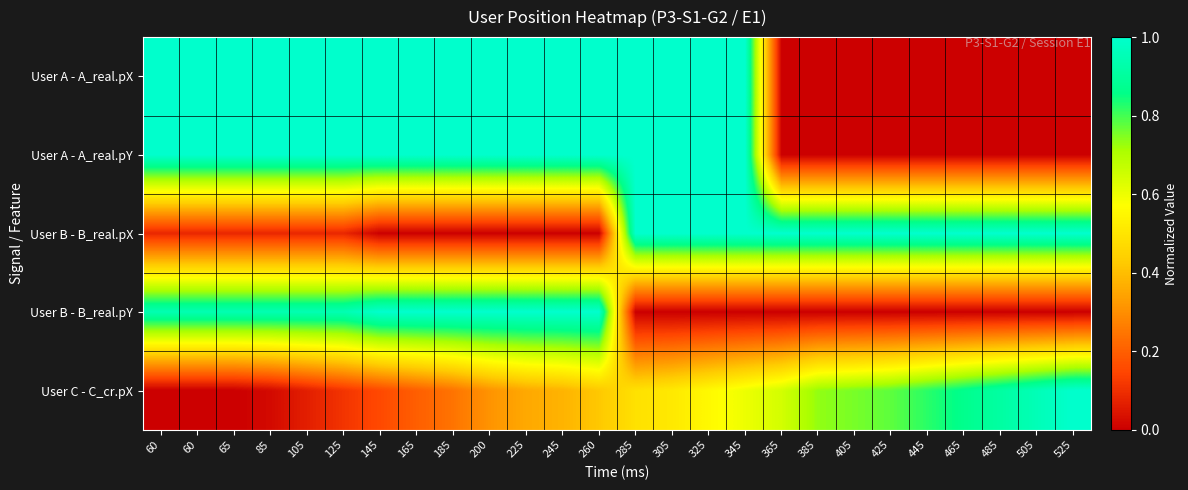

Reading right to left, list all the values displayed in this chart.

User A - A_real.pX: 525=0.0	505=0.0	485=0.0	465=0.0	445=0.0	425=0.0	405=0.0	385=0.0	365=0.0	345=1.0	325=1.0	305=1.0	285=1.0	260=1.0	245=1.0	225=1.0	200=1.0	185=1.0	165=1.0	145=1.0	125=1.0	105=1.0	85=1.0	65=1.0	60=1.0	60=1.0
User A - A_real.pY: 525=0.0	505=0.0	485=0.0	465=0.0	445=0.0	425=0.0	405=0.0	385=0.0	365=0.0	345=1.0	325=1.0	305=1.0	285=1.0	260=1.0	245=1.0	225=1.0	200=1.0	185=1.0	165=1.0	145=1.0	125=1.0	105=1.0	85=1.0	65=1.0	60=1.0	60=1.0
User B - B_real.pX: 525=1.0	505=1.0	485=1.0	465=1.0	445=1.0	425=1.0	405=1.0	385=1.0	365=1.0	345=1.0	325=1.0	305=1.0	285=1.0	260=0.0	245=0.0	225=0.0	200=0.0	185=0.0	165=0.0	145=0.0	125=0.1	105=0.1	85=0.1	65=0.1	60=0.1	60=0.1
User B - B_real.pY: 525=0.0	505=0.0	485=0.0	465=0.0	445=0.0	425=0.0	405=0.0	385=0.0	365=0.0	345=0.0	325=0.0	305=0.0	285=0.0	260=1.0	245=1.0	225=1.0	200=1.0	185=1.0	165=1.0	145=1.0	125=0.9	105=0.9	85=0.9	65=0.9	60=0.9	60=0.9
User C - C_cr.pX: 525=1.0	505=1.0	485=0.9	465=0.9	445=0.8	425=0.8	405=0.8	385=0.7	365=0.6	345=0.6	325=0.6	305=0.5	285=0.5	260=0.4	245=0.4	225=0.4	200=0.3	185=0.2	165=0.2	145=0.2	125=0.1	105=0.1	85=0.0	65=0.0	60=0.0	60=0.0